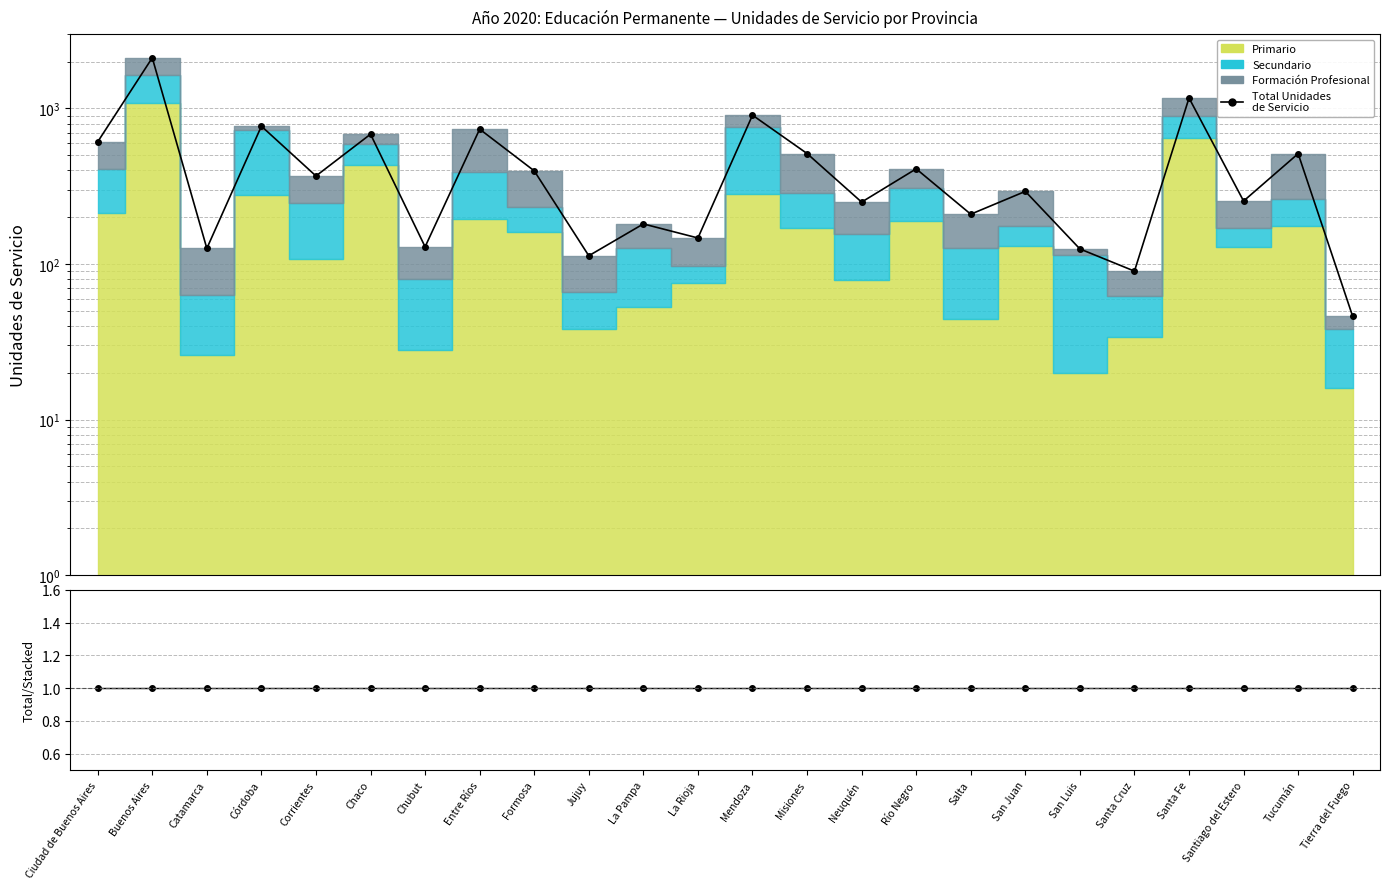

Reading right to left, what are all the values shown in this chart?

Total Unidades de Servicio: Tierra del Fuego=46	Tucumán=512	Santiago del Estero=254	Santa Fe=1167	Santa Cruz=90	San Luis=125	San Juan=293	Salta=209	Río Negro=409	Neuquén=250	Misiones=513	Mendoza=905	La Rioja=147	La Pampa=181	Jujuy=113	Formosa=397	Entre Ríos=736	Chubut=129	Chaco=683	Corrientes=368	Córdoba=769	Catamarca=126	Buenos Aires=2115	Ciudad de Buenos Aires=610
Total / Stacked: Tierra del Fuego=1	Tucumán=1	Santiago del Estero=1	Santa Fe=1	Santa Cruz=1	San Luis=1	San Juan=1	Salta=1	Río Negro=1	Neuquén=1	Misiones=1	Mendoza=1	La Rioja=1	La Pampa=1	Jujuy=1	Formosa=1	Entre Ríos=1	Chubut=1	Chaco=1	Corrientes=1	Córdoba=1	Catamarca=1	Buenos Aires=1	Ciudad de Buenos Aires=1